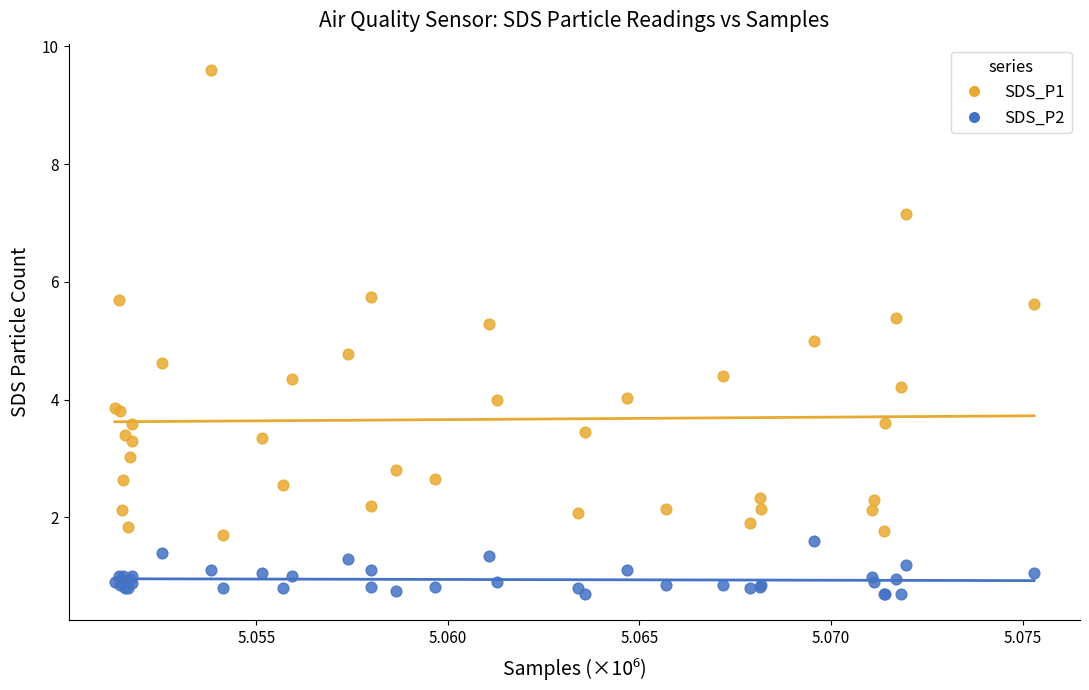

Which series reaches the minimum Y coordinate?

SDS_P2